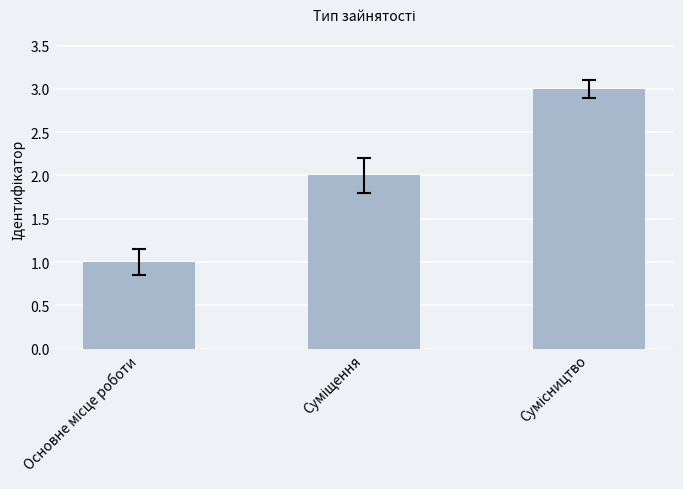

What is the maximum value shown in the chart?

3